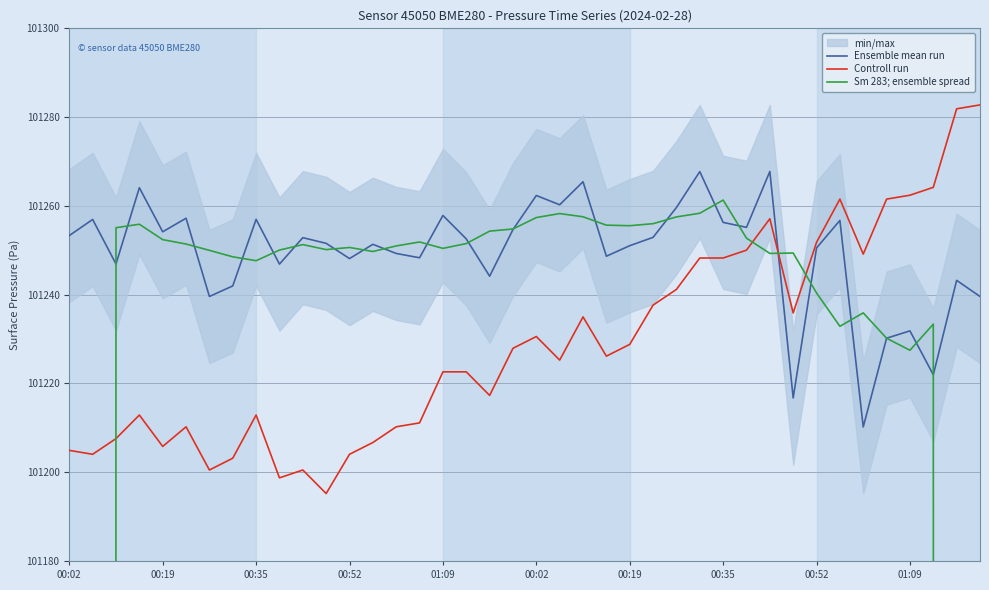

In Ensemble mean run, how many points are higher than both neighbors (excluding endpoints)?

14